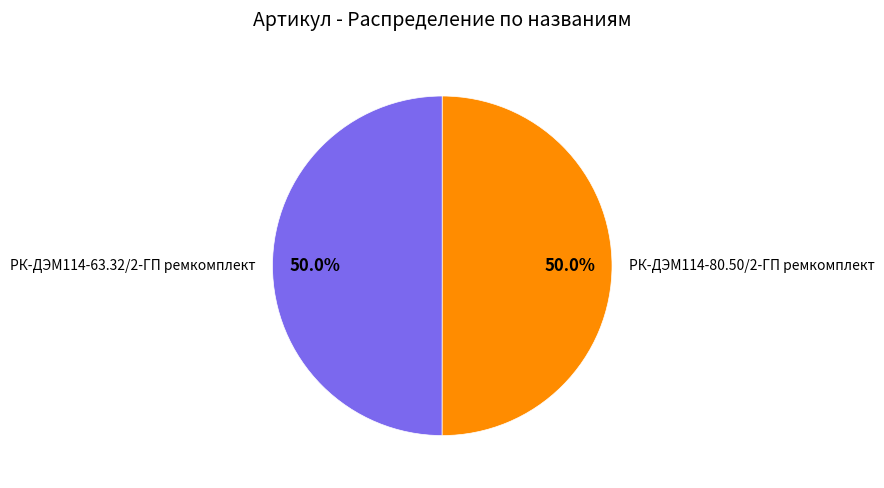

What is the ratio of the value at РК-ДЭМ114-63.32/2-ГП ремкомплект to the value at РК-ДЭМ114-80.50/2-ГП ремкомплект?

1.0